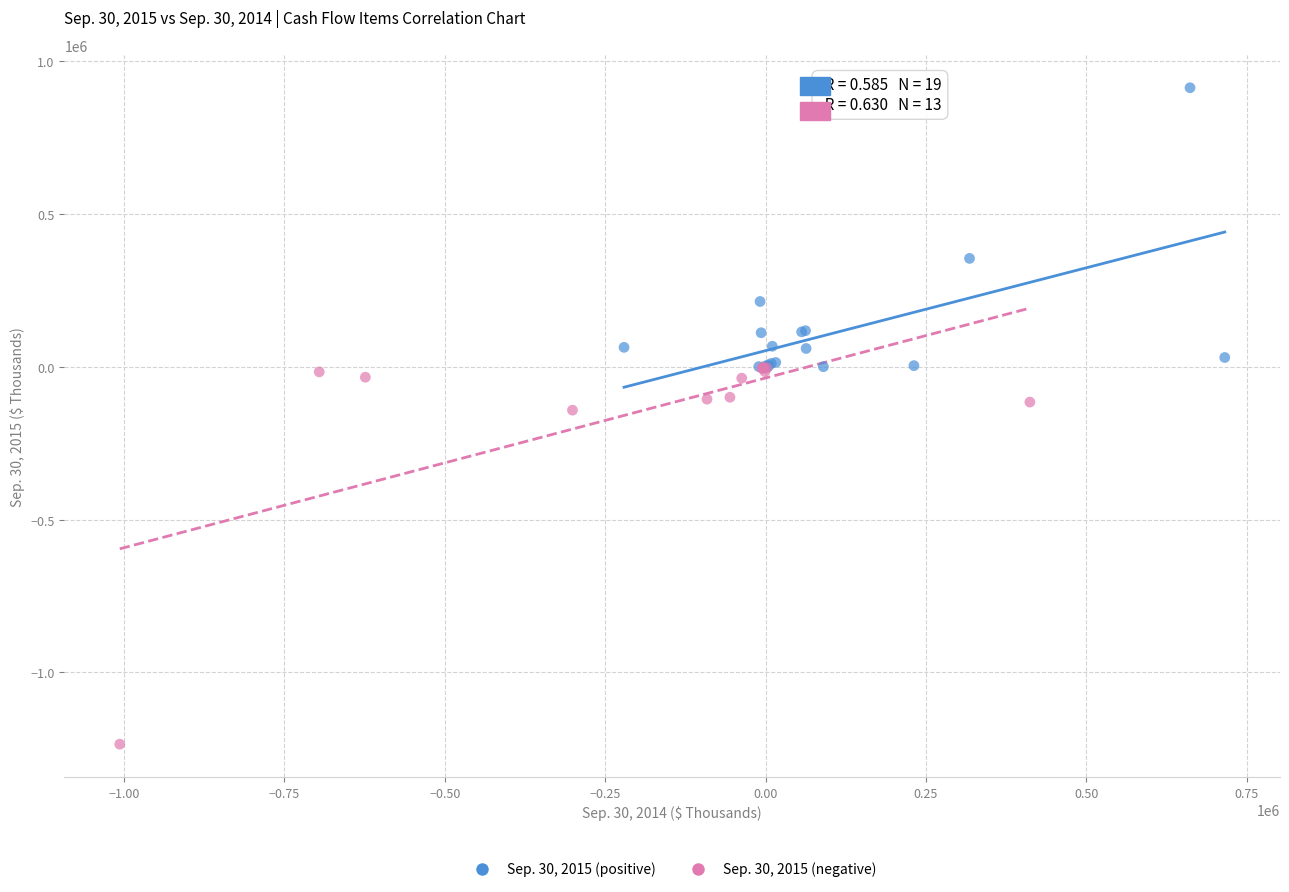

Which series reaches the minimum Y coordinate?

Sep. 30, 2015 (negative)